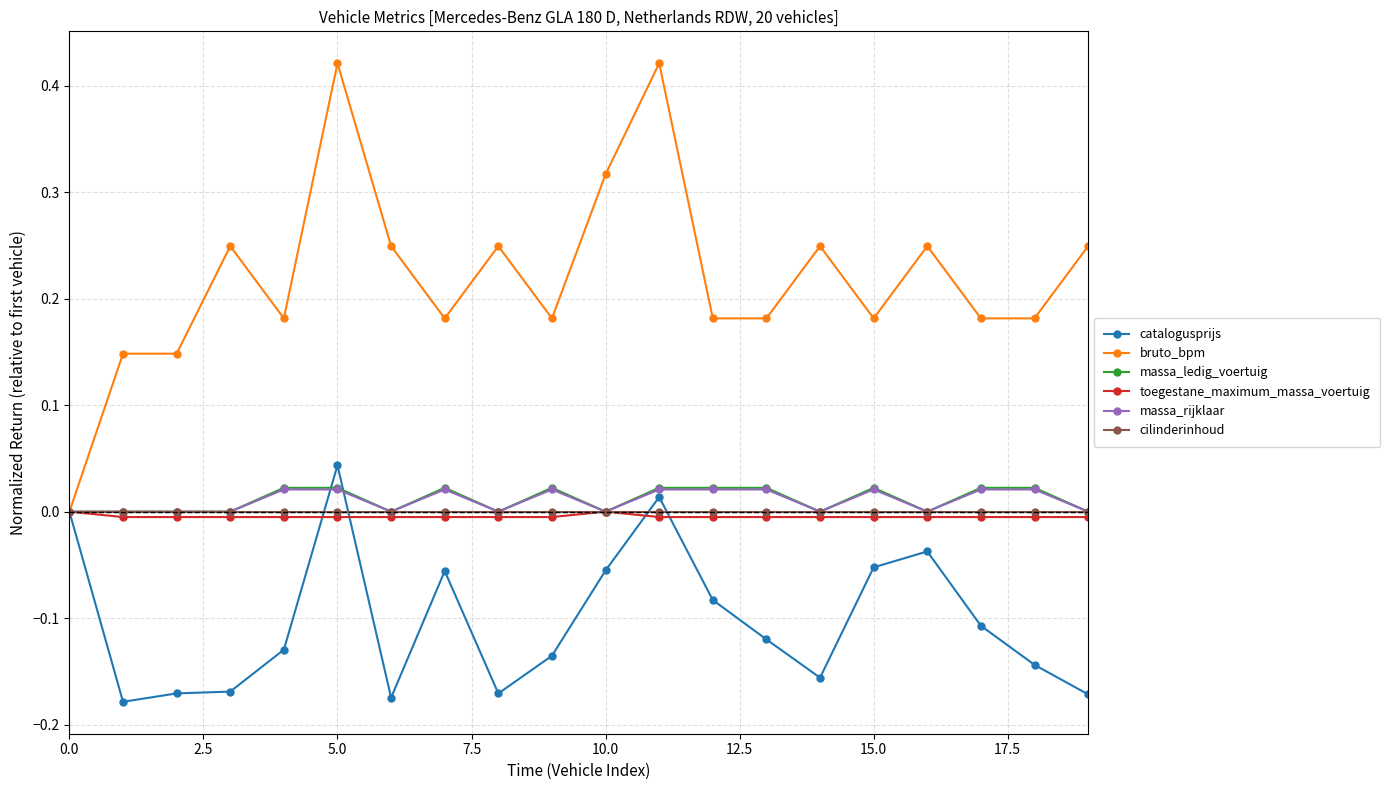

Which series has the largest range (max minus min)?

bruto_bpm